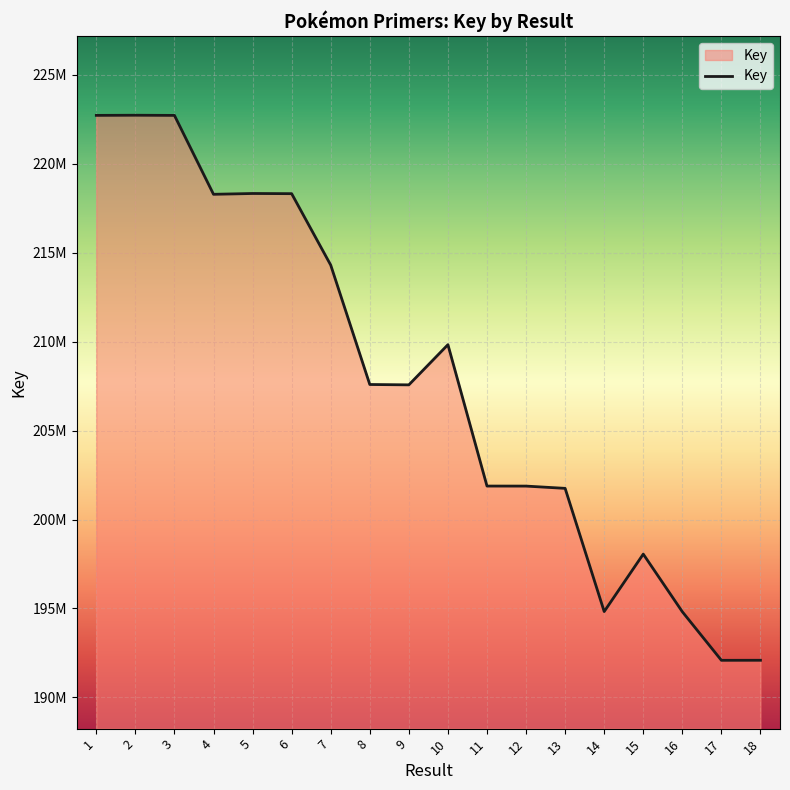

What is the value of the 16th point from the left?

194815154